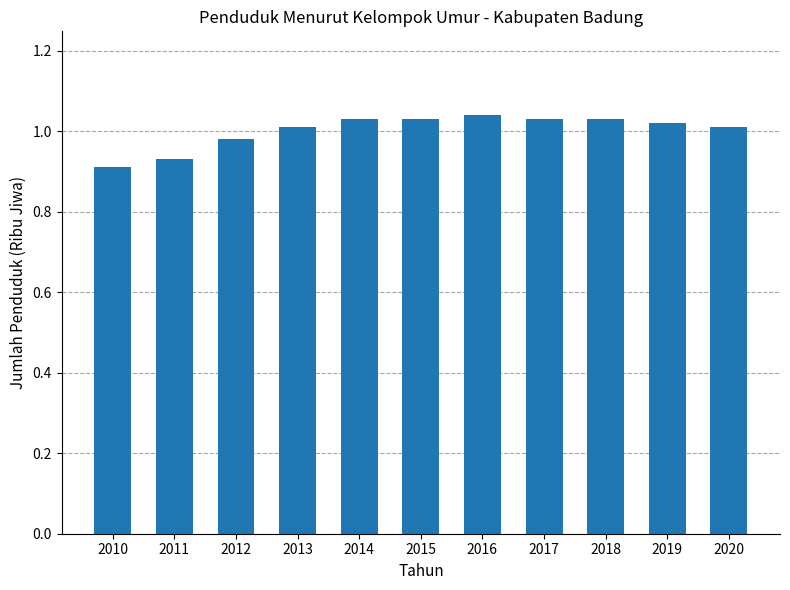

How many distinct data groups are displayed?

1